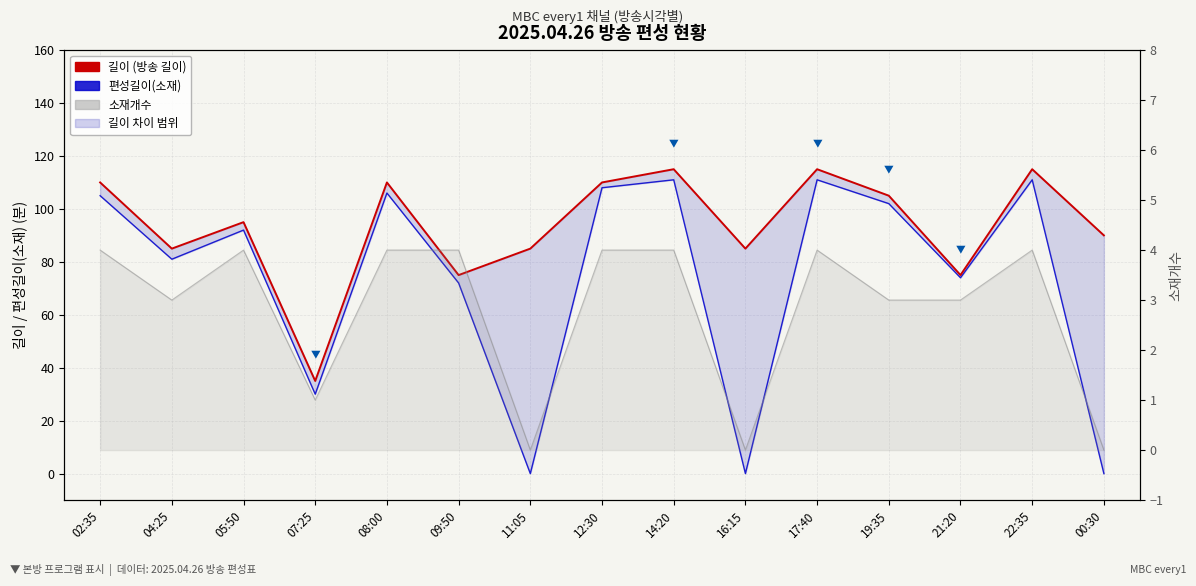

Rank the series by their maximum value, from highest to lowest.

길이 (방송 길이), 편성길이(소재), 소재개수